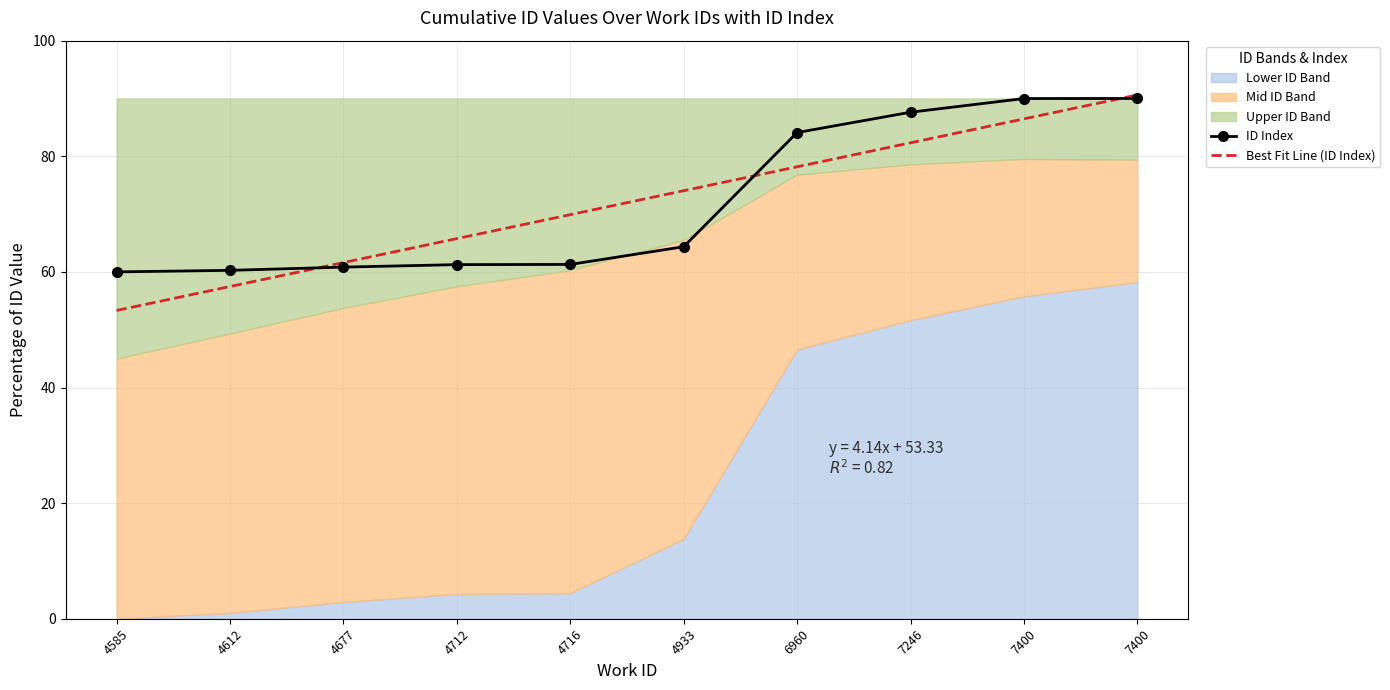

What is the value of the ID Index point at the 7th from the left?

84.1